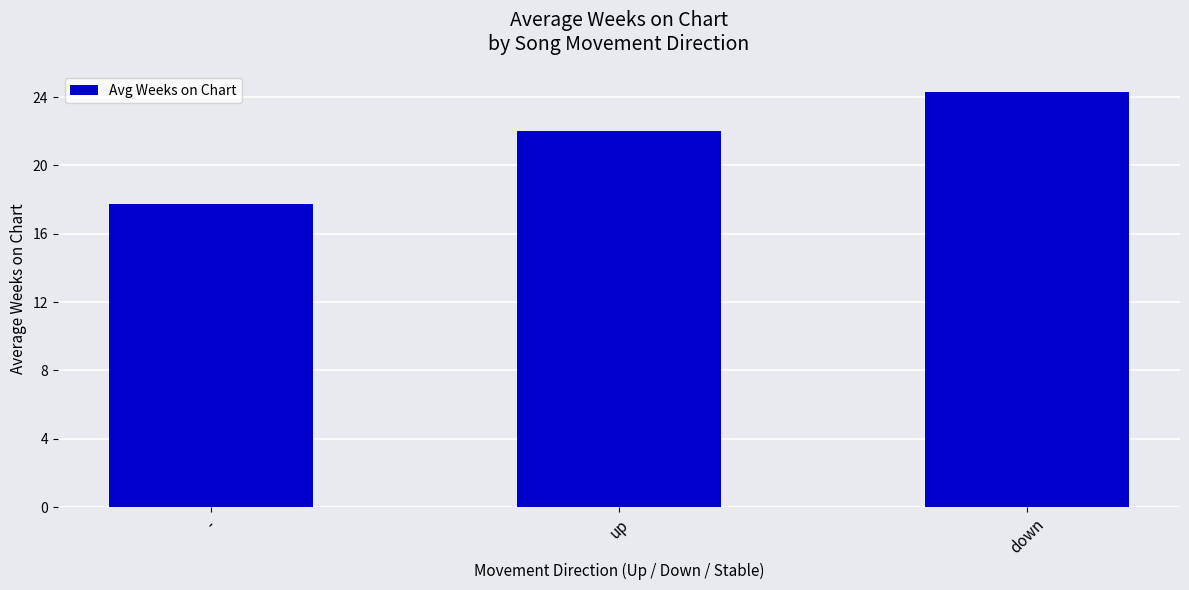

Rank the categories by value from lowest to highest.

-, up, down